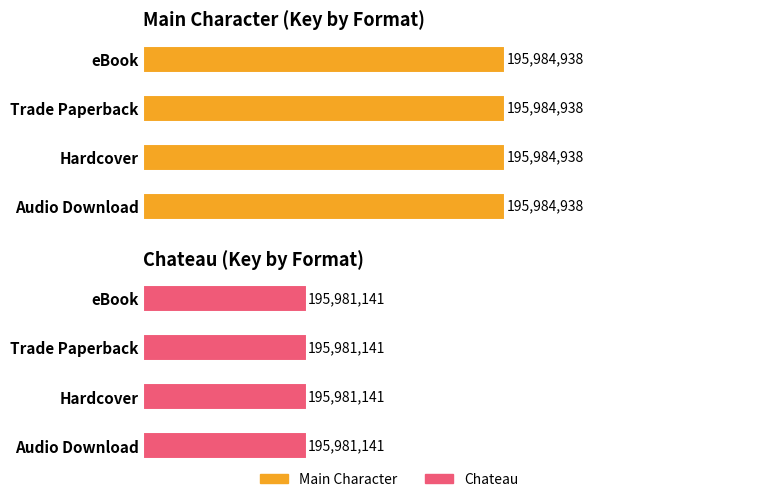

True or false: Main Character has a value of 195984938 at Hardcover.

True